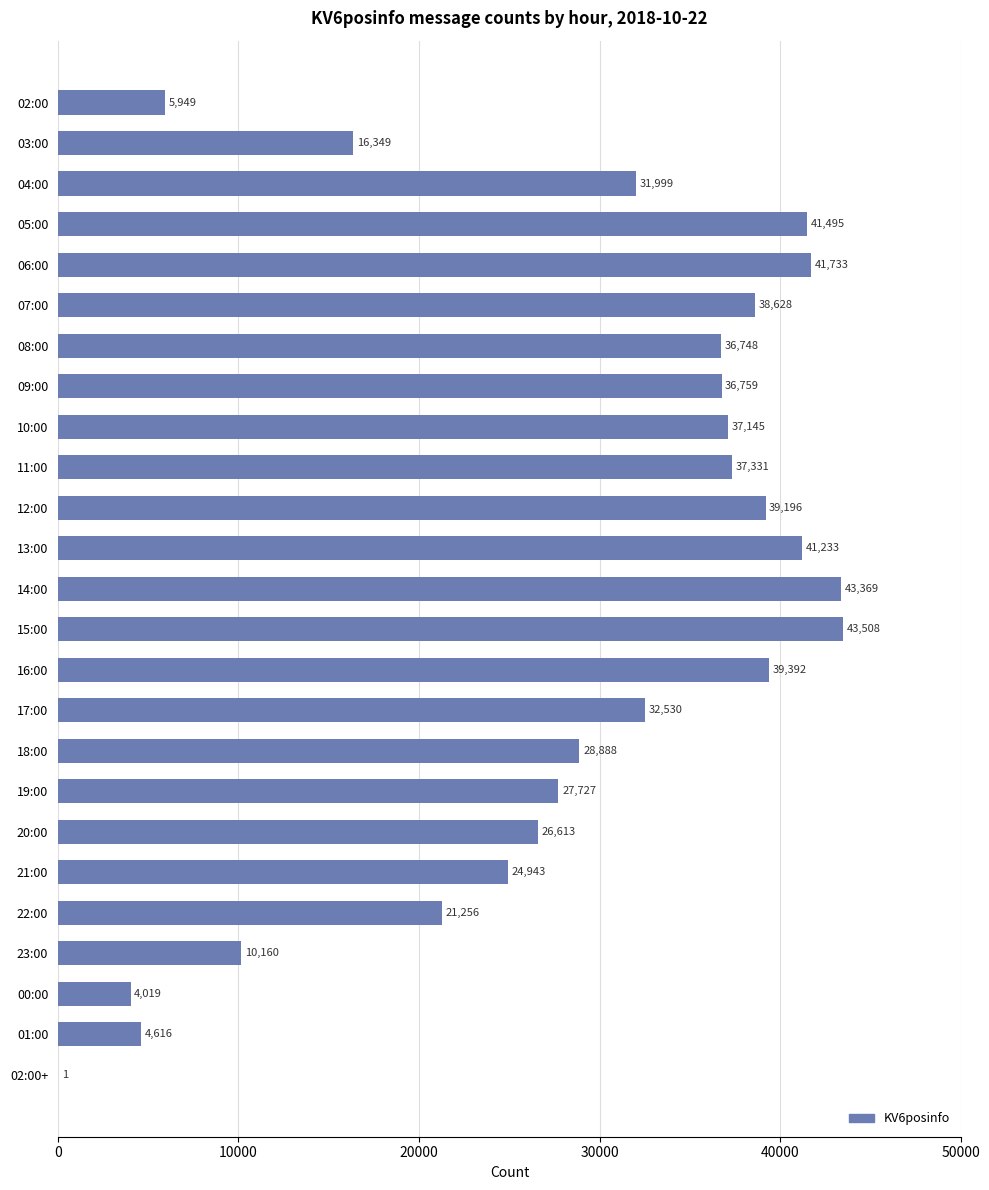

At which label is the value closest to 21754?

22:00